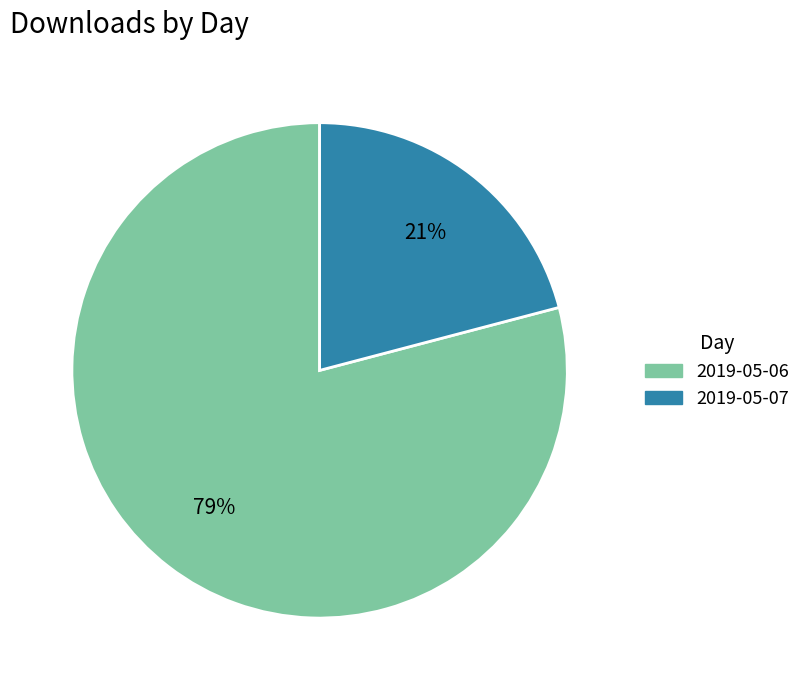

Is there any slice that represents more than half of the pie?

Yes